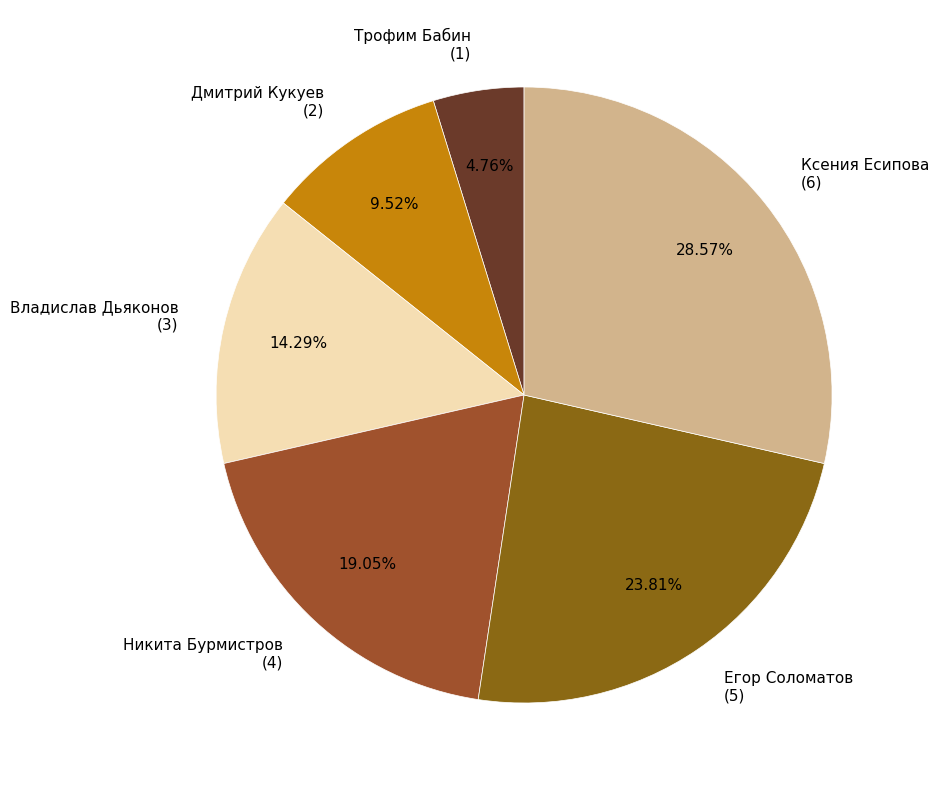

Rank the categories by value from lowest to highest.

Трофим Бабин, Дмитрий Кукуев, Владислав Дьяконов, Никита Бурмистров, Егор Соломатов, Ксения Есипова